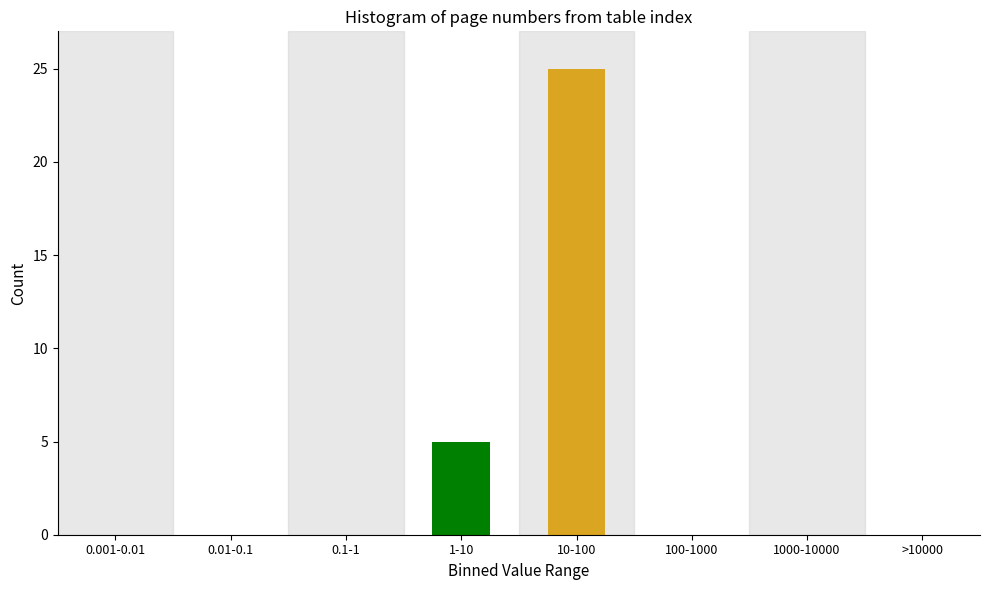

Reading left to right, list all the values displayed in this chart.

0.001-0.01=0	0.01-0.1=0	0.1-1=0	1-10=5	10-100=25	100-1000=0	1000-10000=0	>10000=0